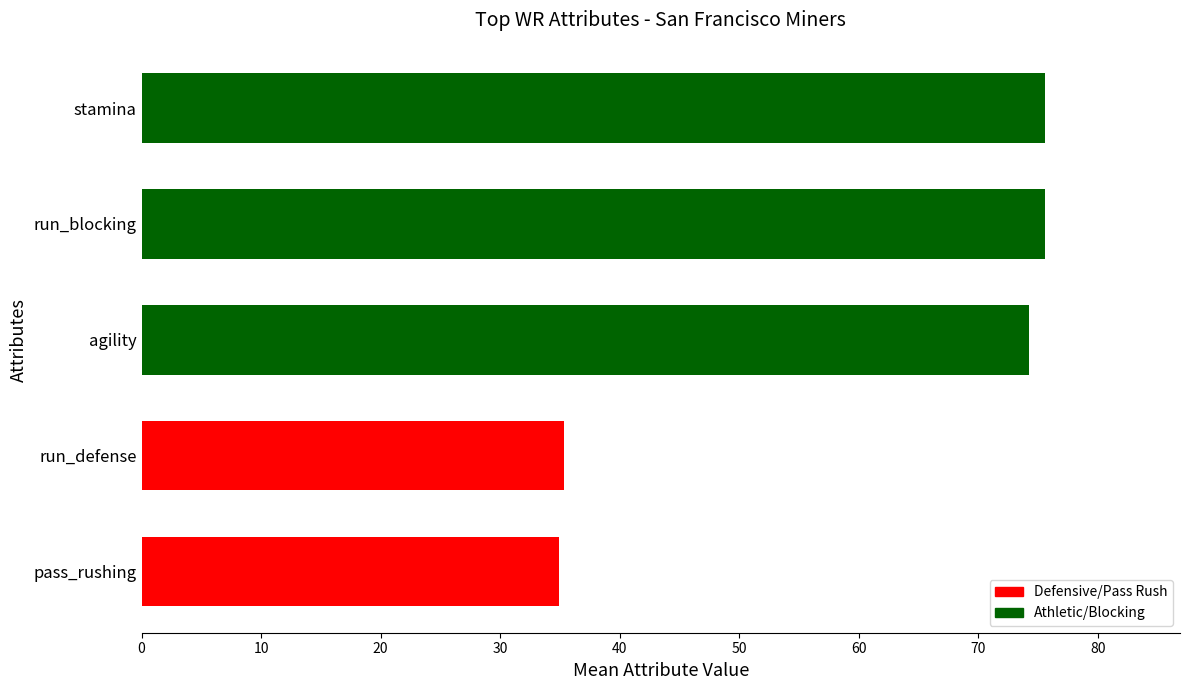

What is the greatest value displayed?

75.6